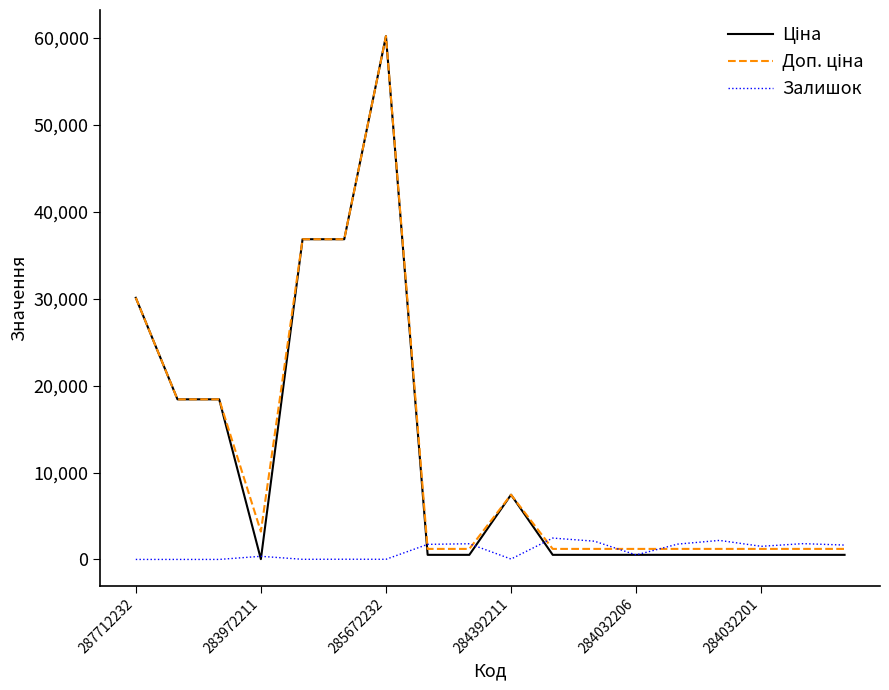

What is the maximum value shown in the chart?

60205.6